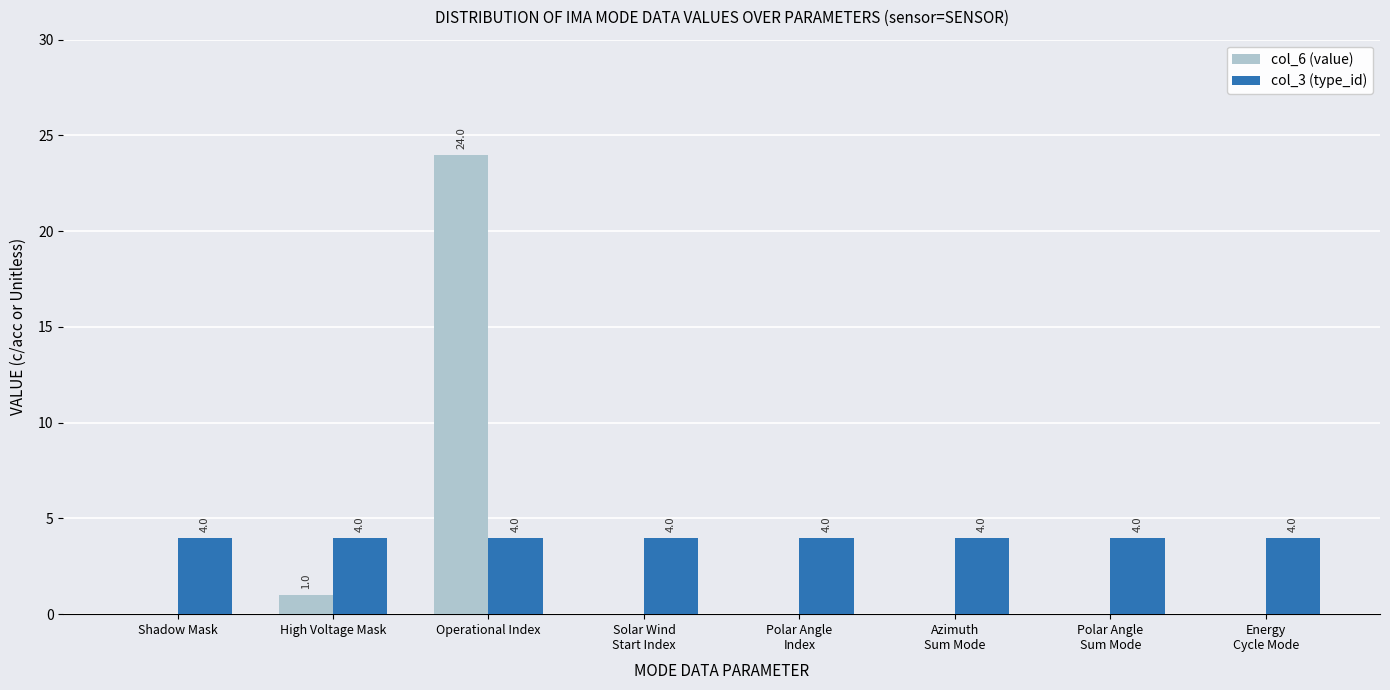

Is it true that col_3 (type_id) equals 7 at Shadow Mask?

False